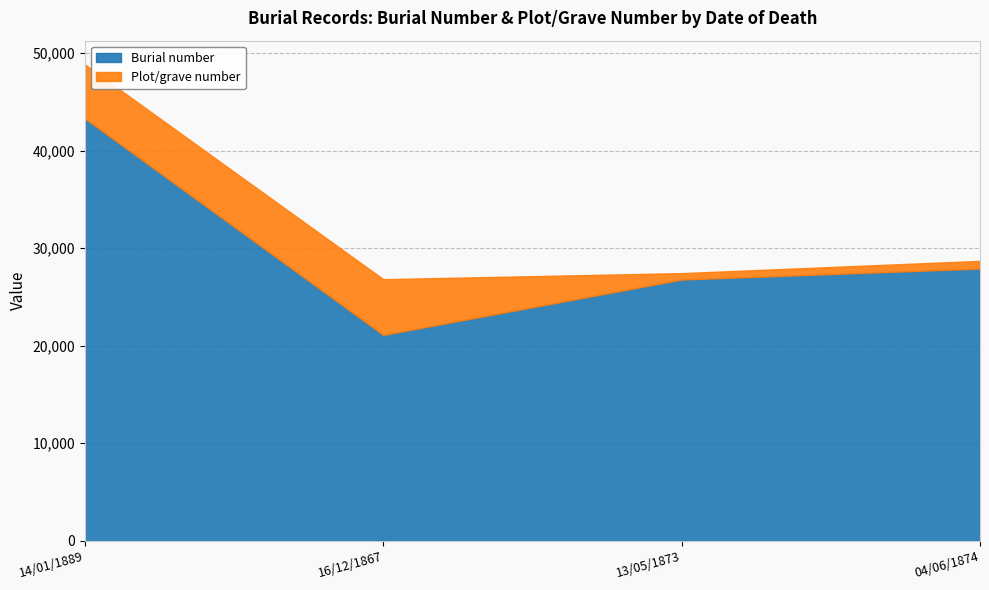

Which series changed the most between 16/12/1867 and 13/05/1873?

Burial number